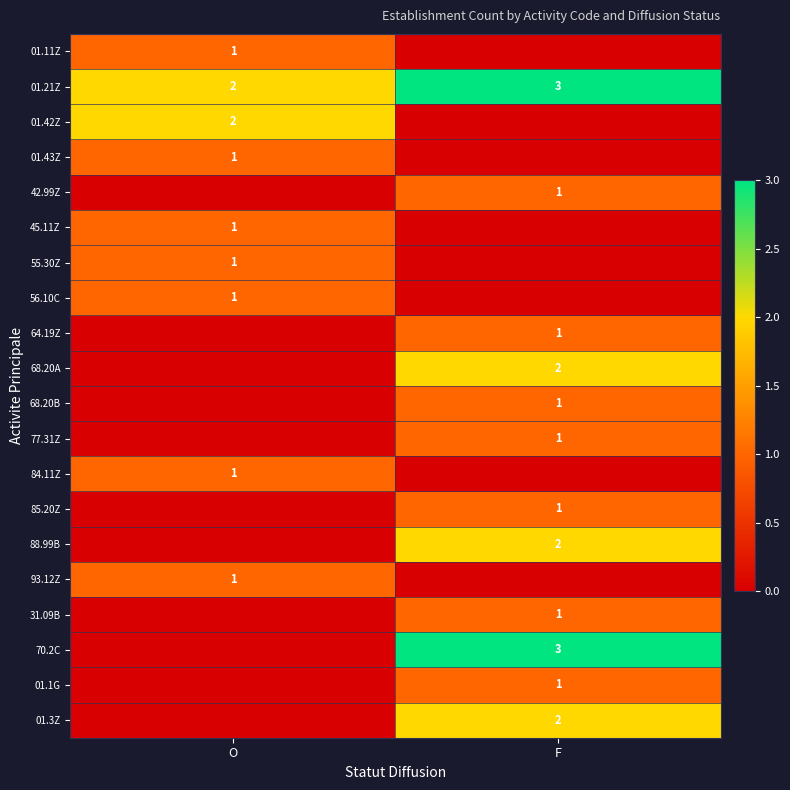

The 01.21Z series shows 3 at O. True or false?

False